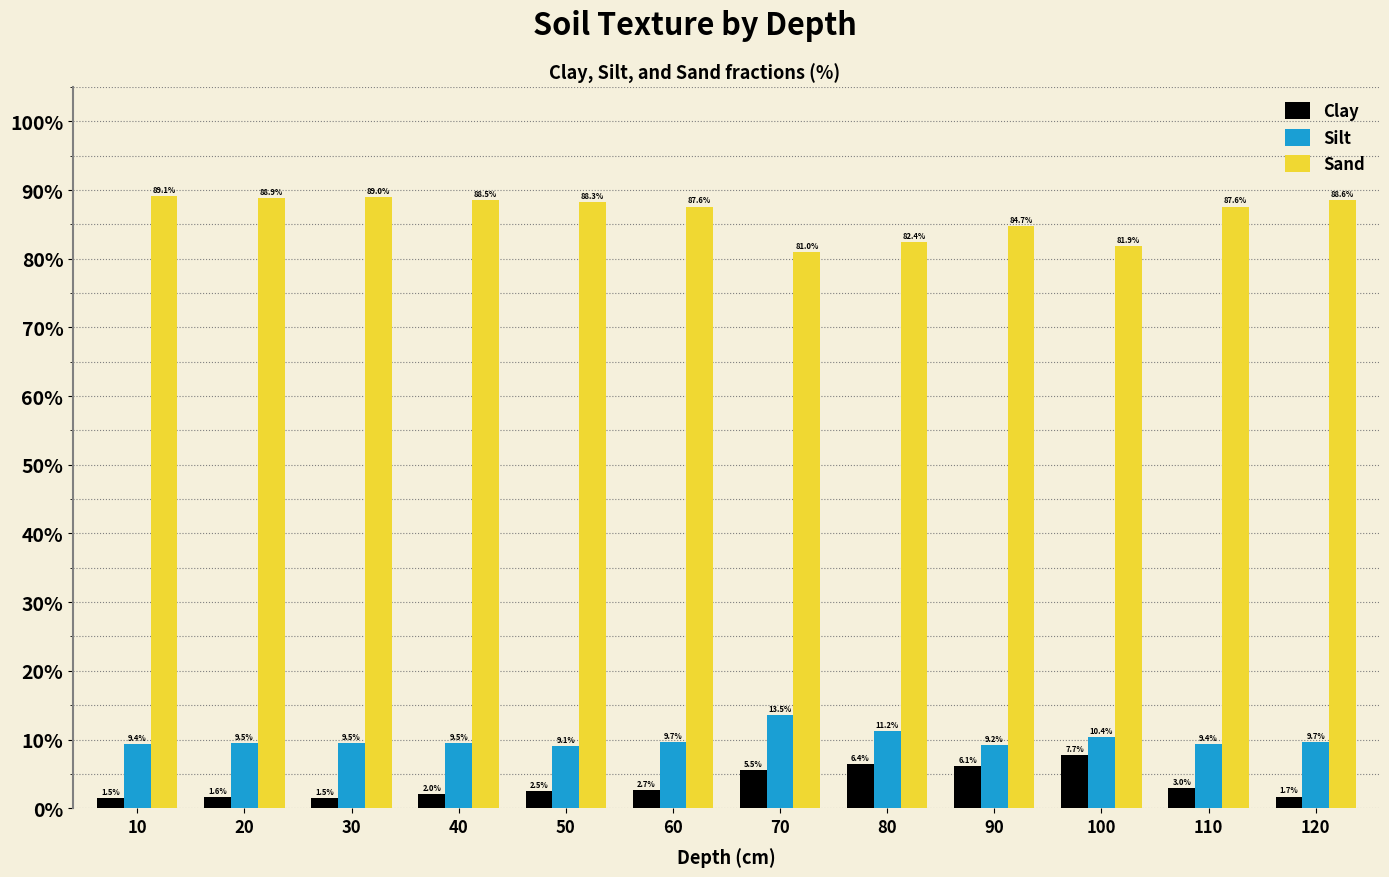

The Silt series shows 5.5 at 90. True or false?

False